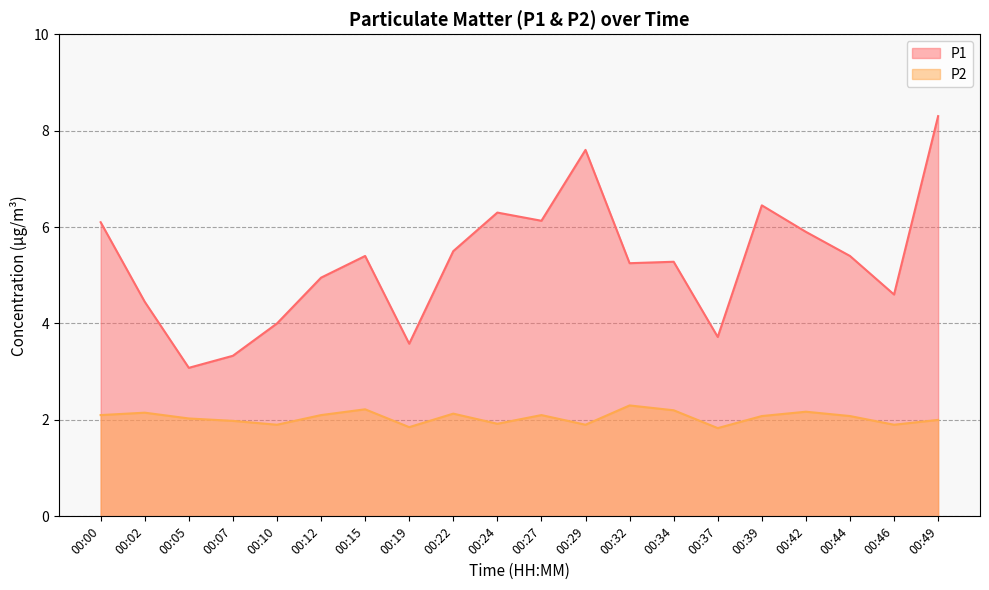

What value does the P1 series have at 00:07?

3.3